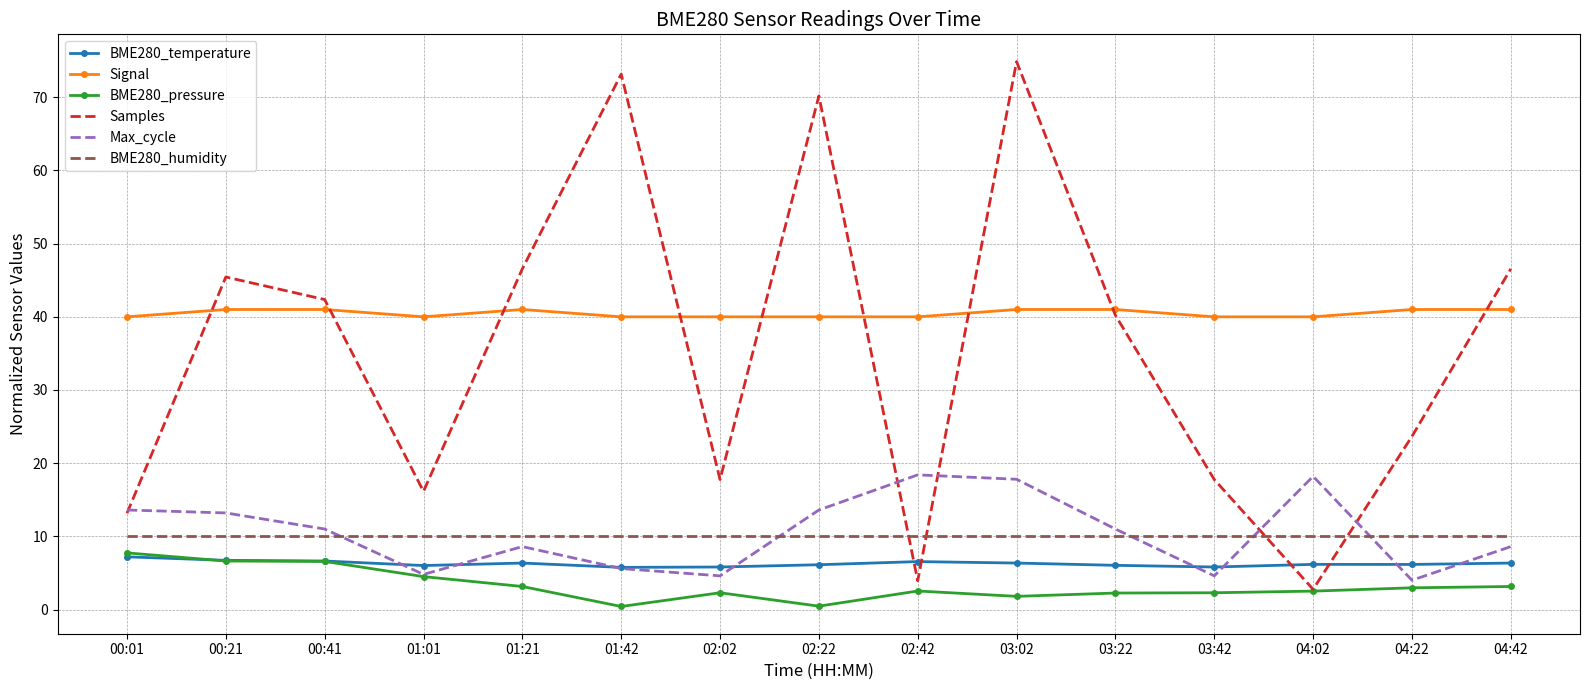

What is the difference between the highest and lowest values at 04:22?

38.0